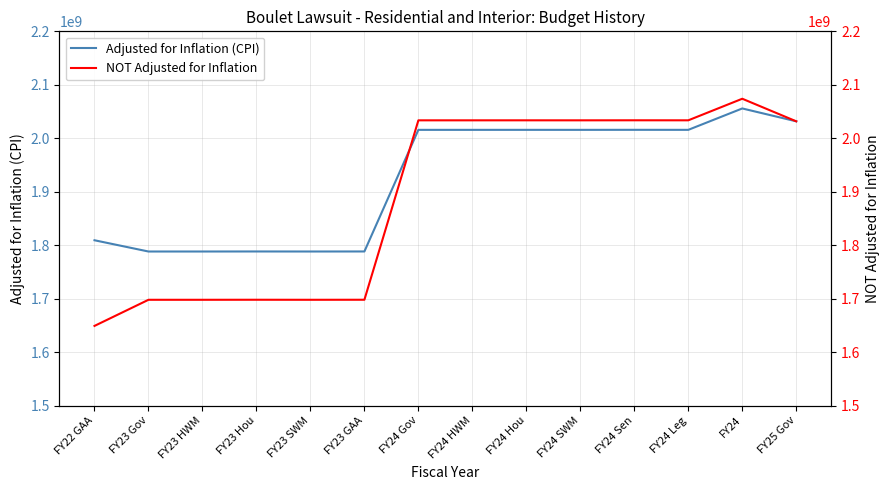

True or false: NOT Adjusted for Inflation and Adjusted for Inflation (CPI) intersect in this chart.

True